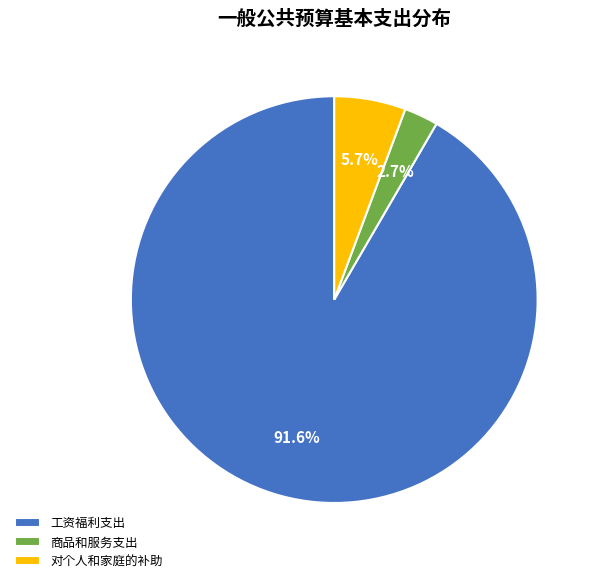

Which slice represents more than half of the pie?

工资福利支出